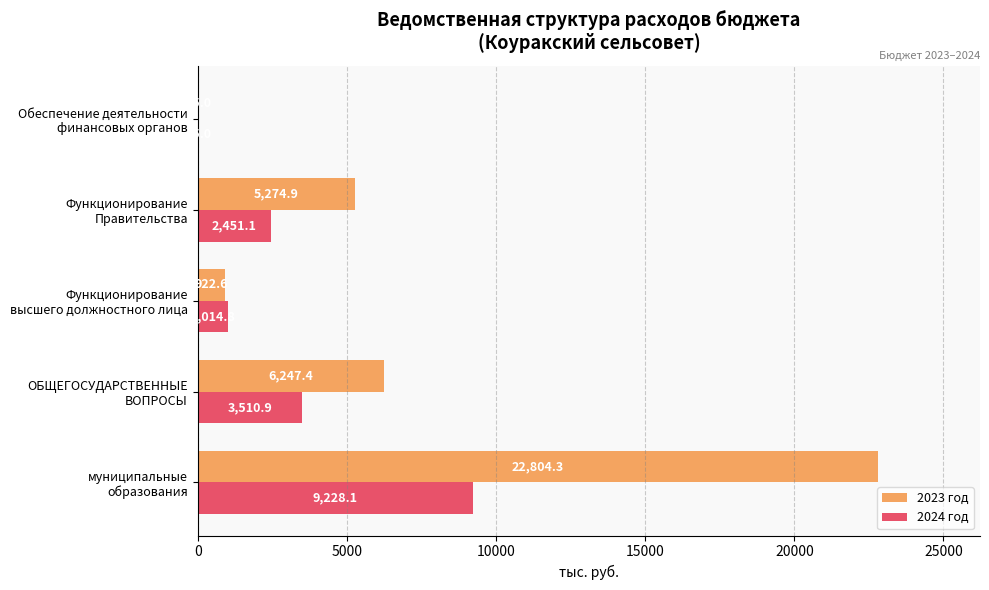

What is the greatest value displayed?

22804.3